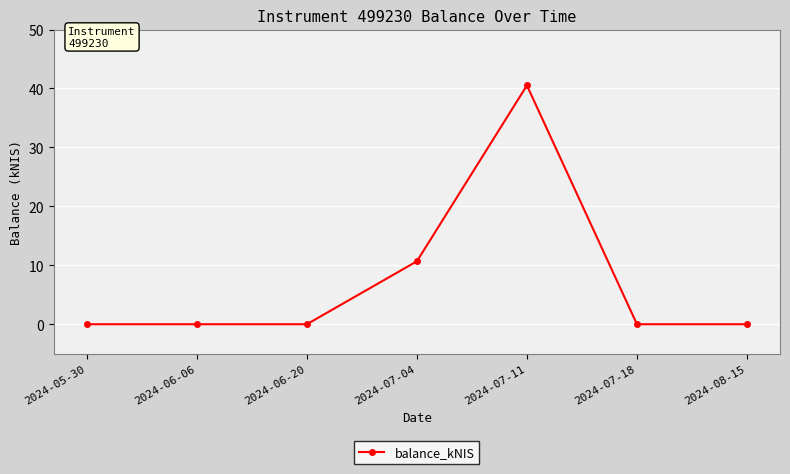

What is the difference between the values at 2024-05-30 and 2024-07-04?

10.7